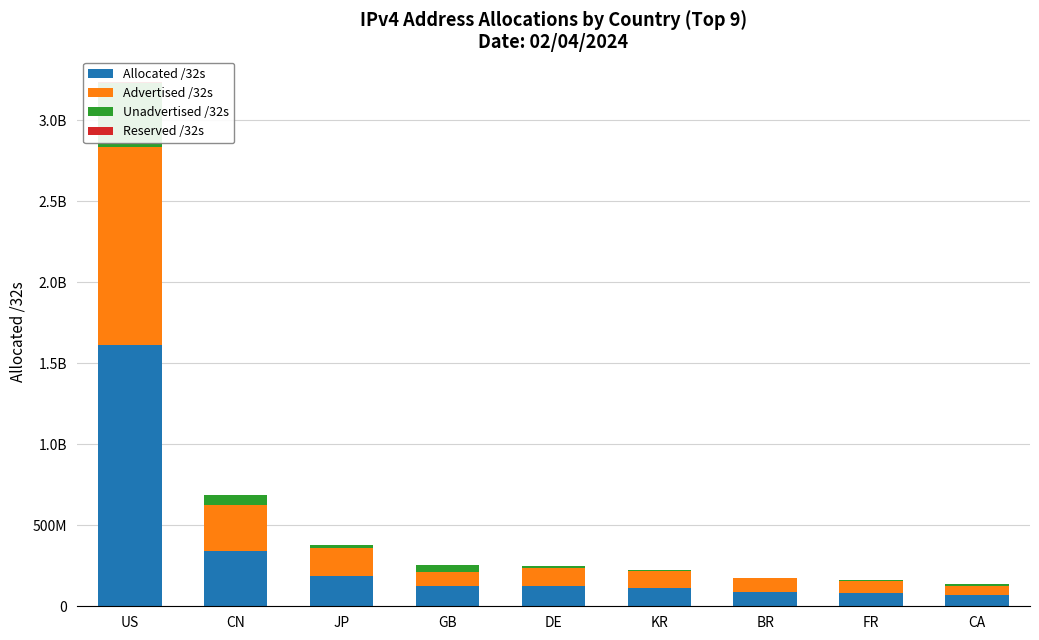

What value does the Unadvertised /32s series have at CA, to the nearest 10?

14213120